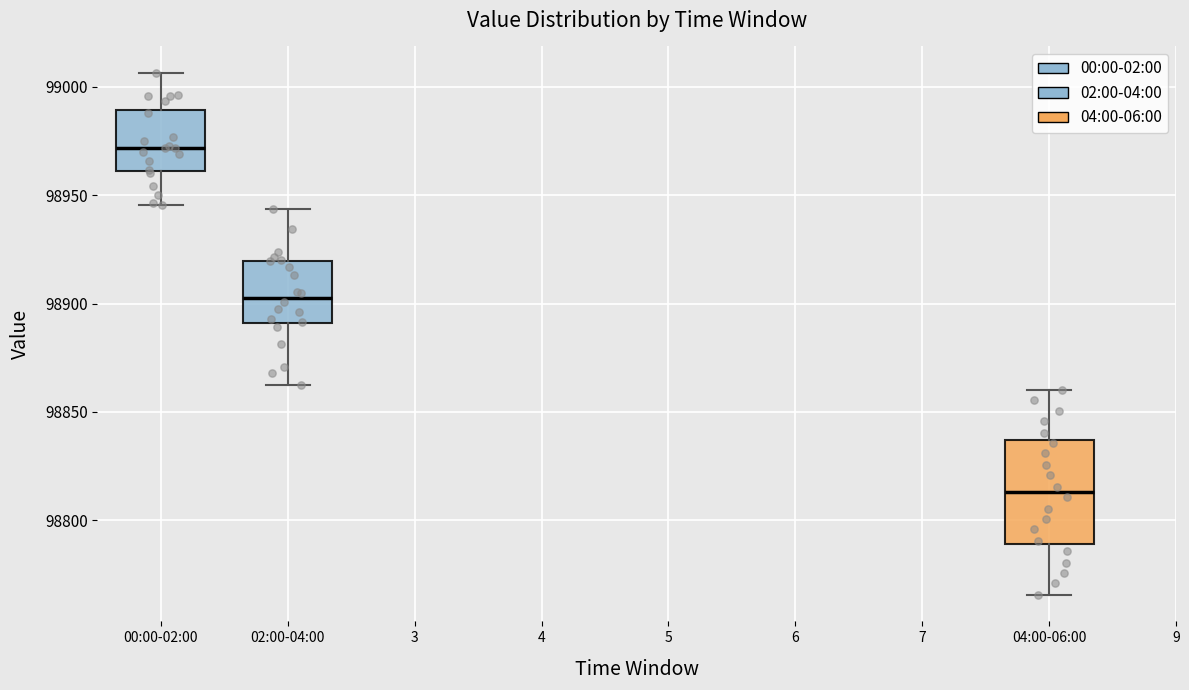

Reading left to right, transcribe this box plot: for each box, give where its median line is, the range the box spans, and where its two whiskers end, as read against the y-axis. The values are not printed on the chart, so give them approximately, as read against the axis.

00:00-02:00: median 98970, box 98960 to 98990, whiskers 98945 to 99005
02:00-04:00: median 98905, box 98890 to 98920, whiskers 98860 to 98945
04:00-06:00: median 98815, box 98790 to 98835, whiskers 98765 to 98860